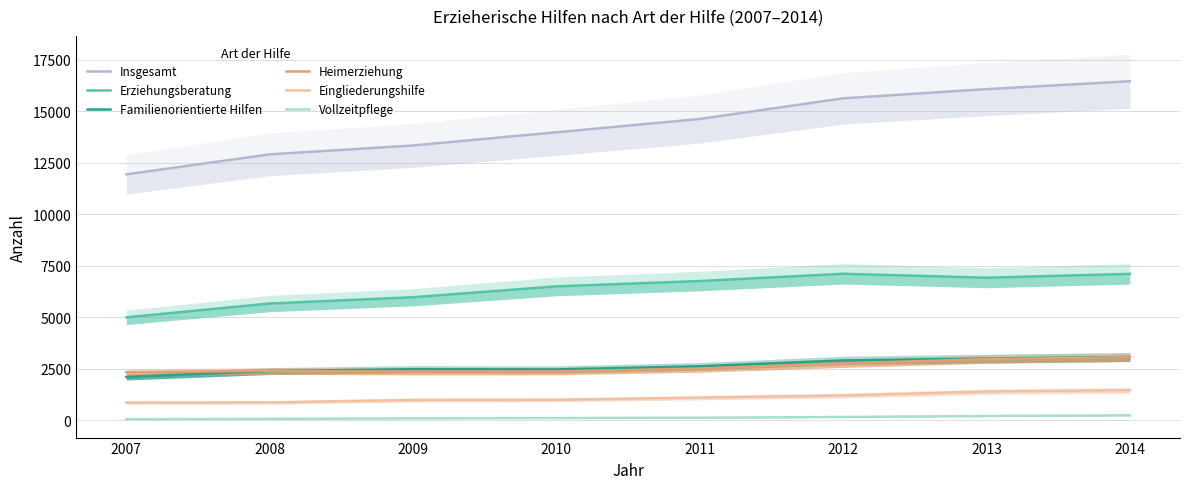

Rank the series by their maximum value, from lowest to highest.

Vollzeitpflege, Eingliederungshilfe, Heimerziehung, Familienorientierte Hilfen, Erziehungsberatung, Insgesamt